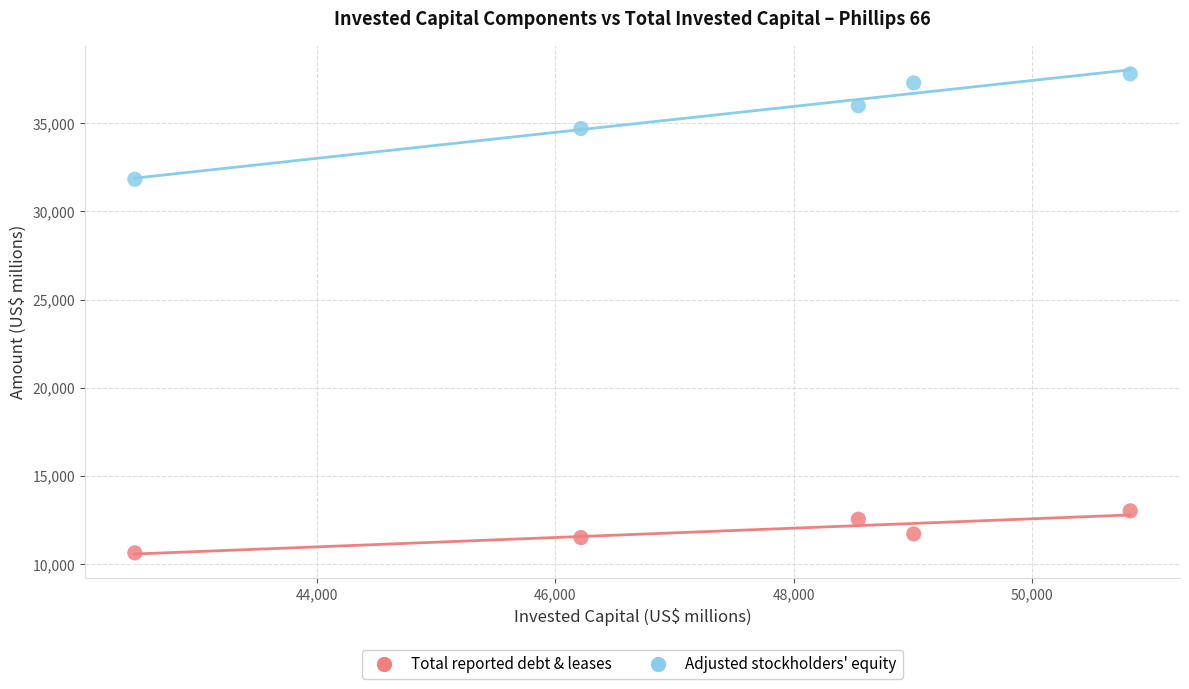

Across all series, what Y value is closest to 24223?

31826